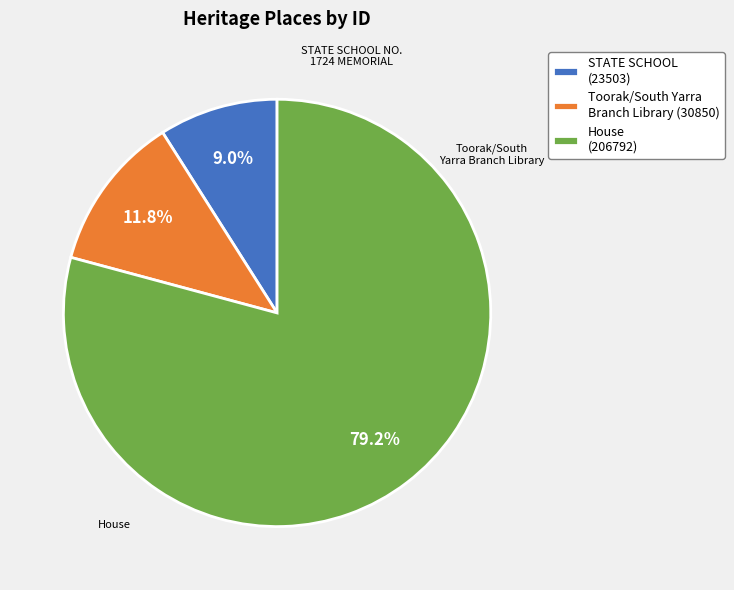

Rank the categories by value from lowest to highest.

STATE SCHOOL (23503), Toorak/South Yarra Branch Library (30850), House (206792)